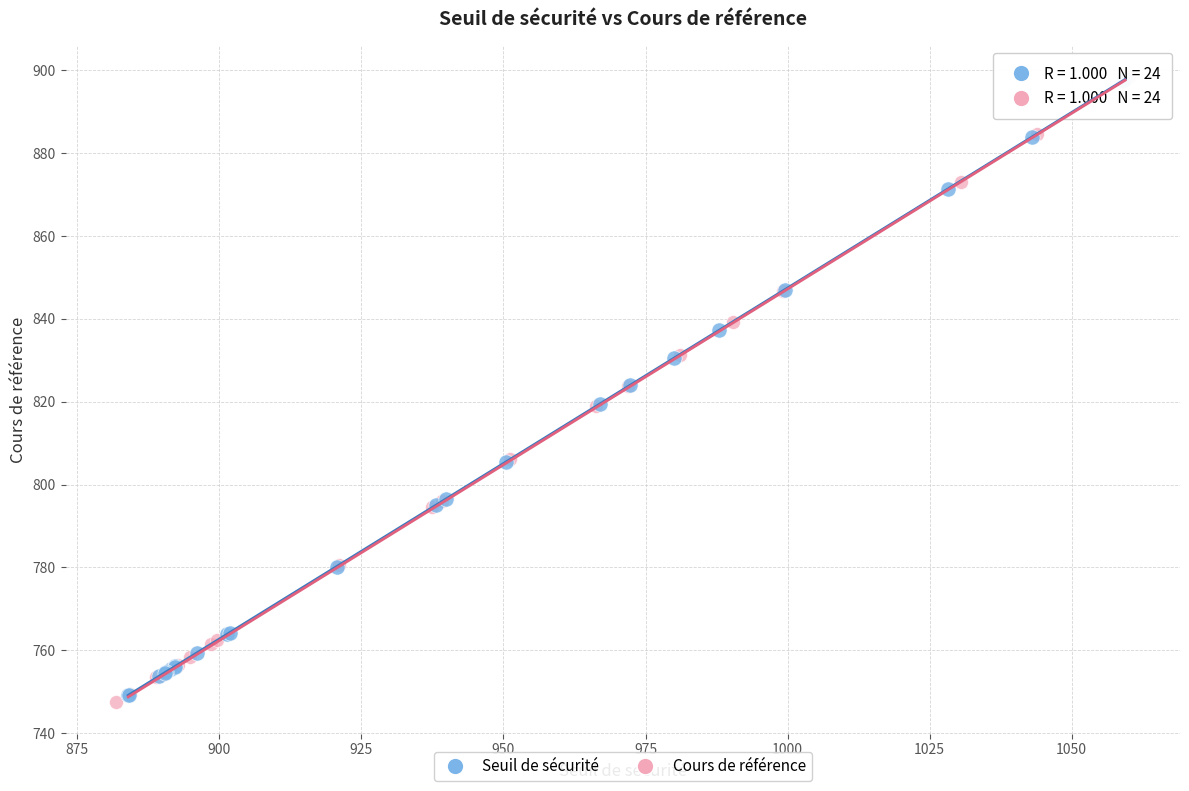

What are all the series names shown in the legend?

Seuil de sécurité, Cours de référence